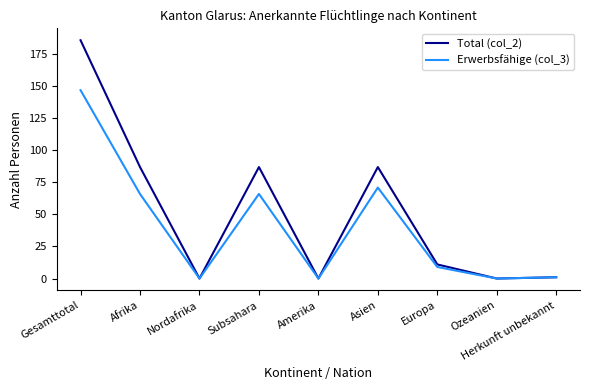

At which category does Erwerbsfähige (col_3) reach its first local peak?

Subsahara